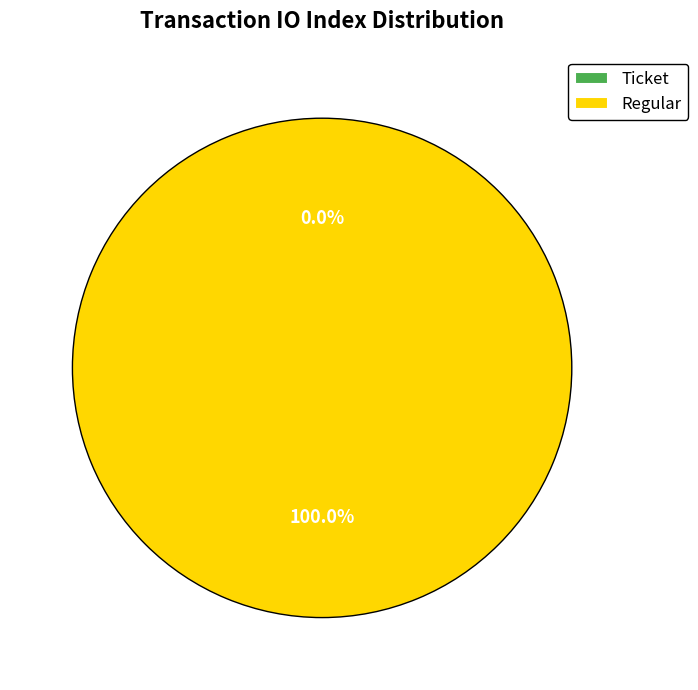

Between Regular and Ticket, which is larger?

Regular